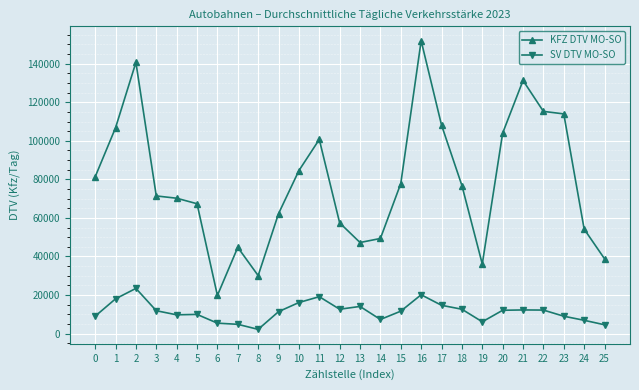

At which category does the chart reach its peak across all series?

16